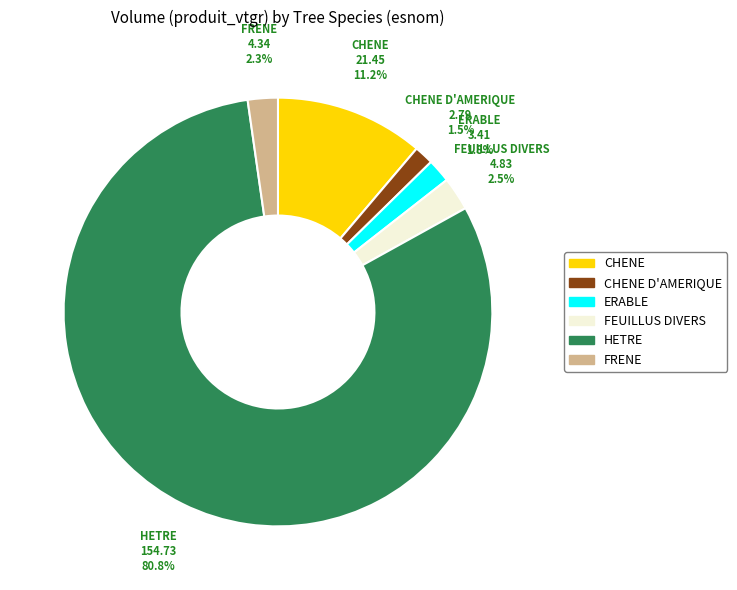

Which has a higher value, HETRE or CHENE D'AMERIQUE?

HETRE